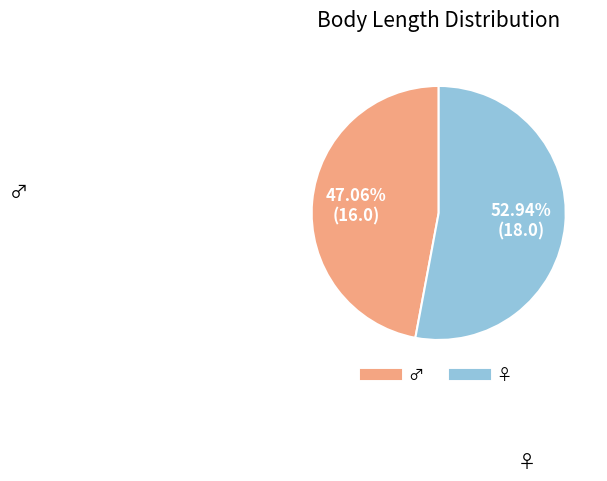

Combined, do ♂ and ♀ account for over 50%?

Yes